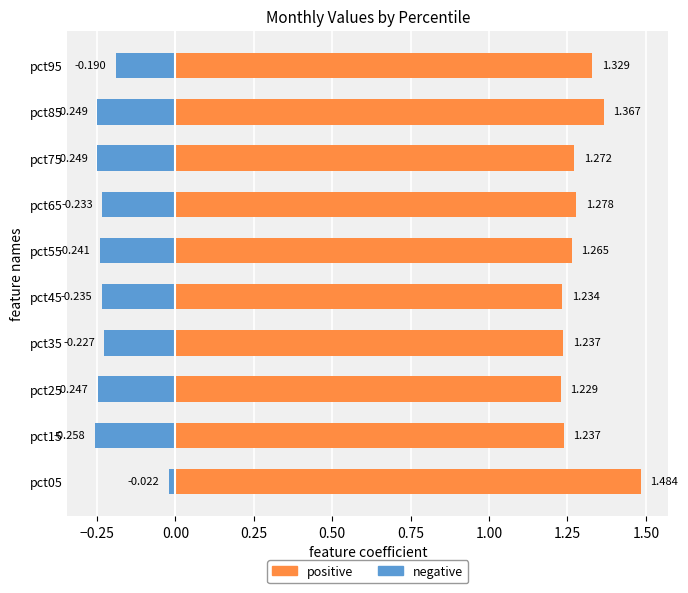

Which series has the largest total across all categories?

positive